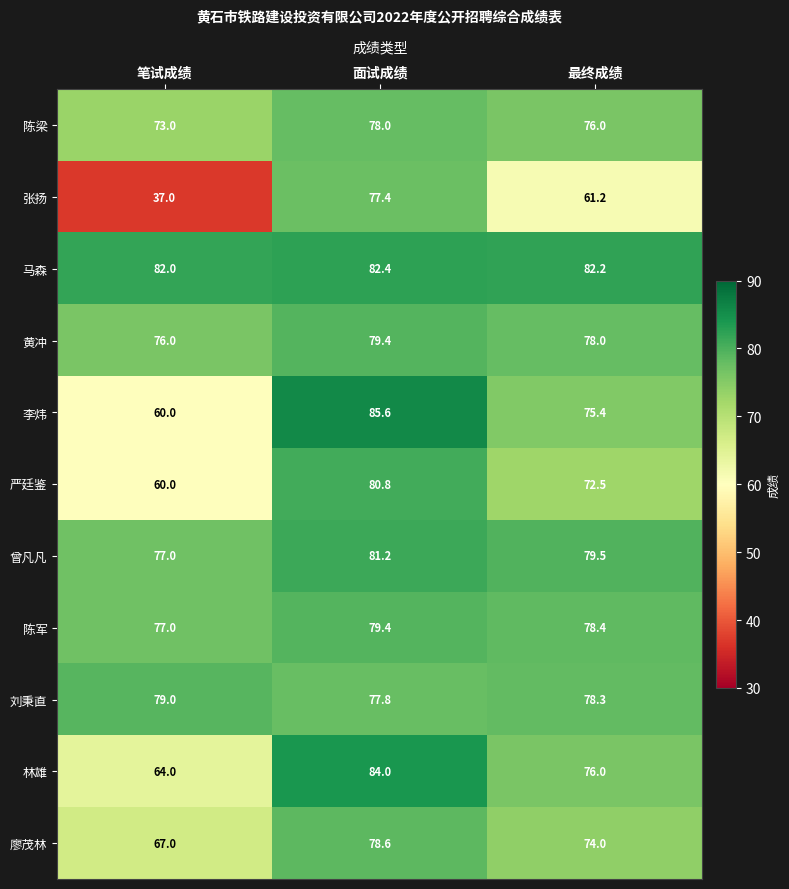

Which series changed the most between 笔试成绩 and 面试成绩?

张扬